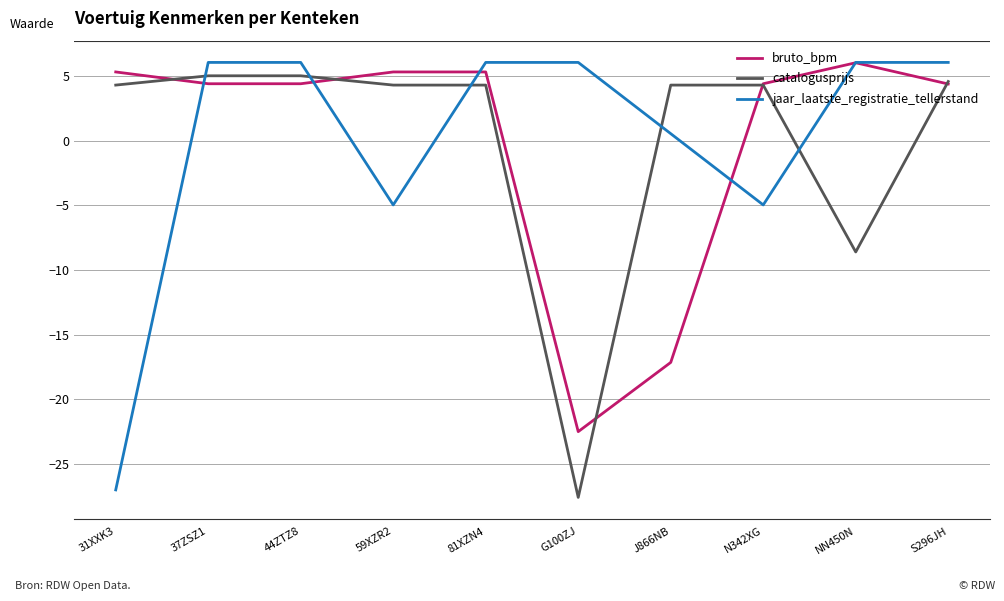

What is the difference between the maximum and minimum values in the jaar_laatste_registratie_tellerstand series?

33.1